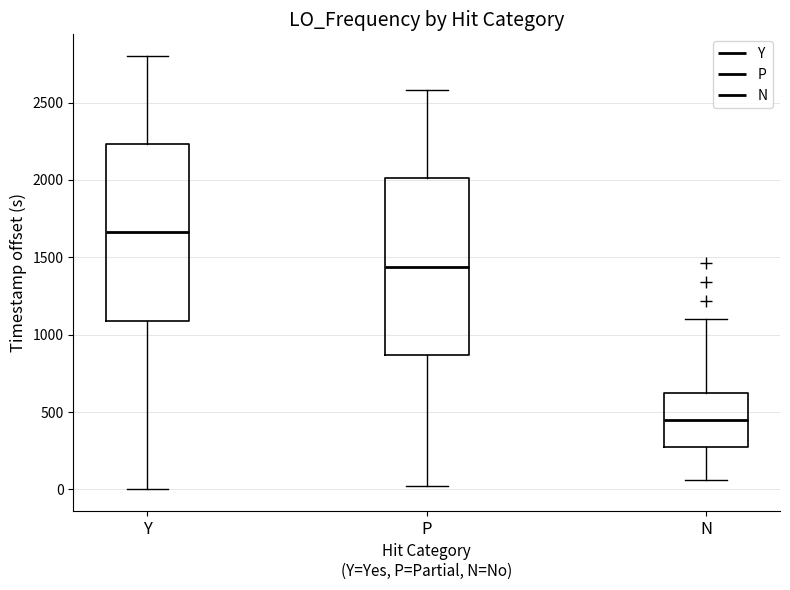

Reading left to right, transcribe this box plot: for each box, give where its median line is, the range the box spans, and where its two whiskers end, as read against the y-axis. The values are not printed on the chart, so give them approximately, as read against the axis.

Y: median 1650, box 1100 to 2250, whiskers 0 to 2800
P: median 1450, box 850 to 2000, whiskers 0 to 2600
N: median 450, box 300 to 650, whiskers 50 to 1100